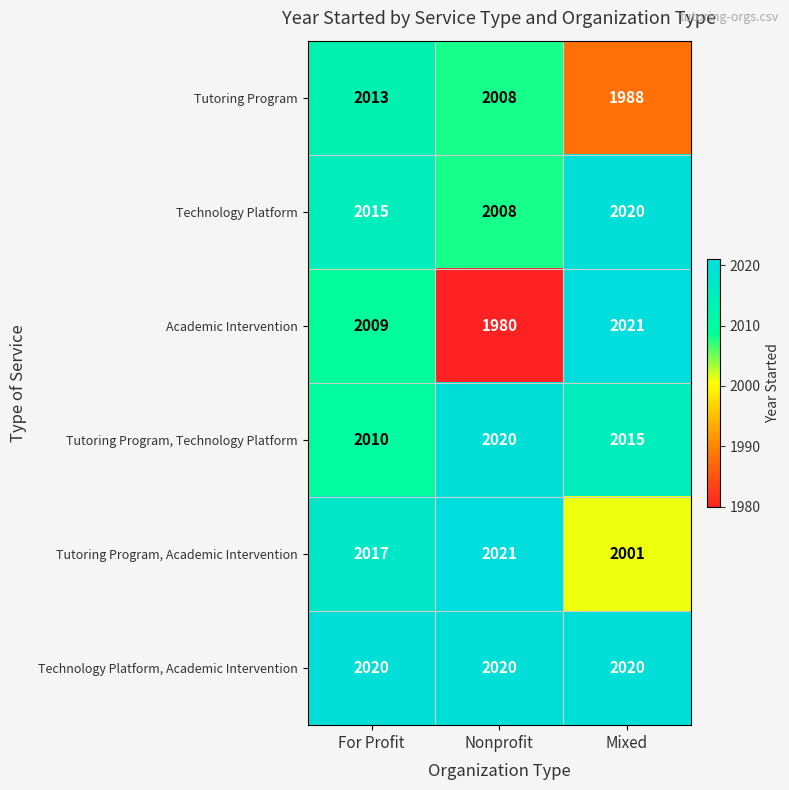

What is the difference between the highest and lowest values at Mixed?

33